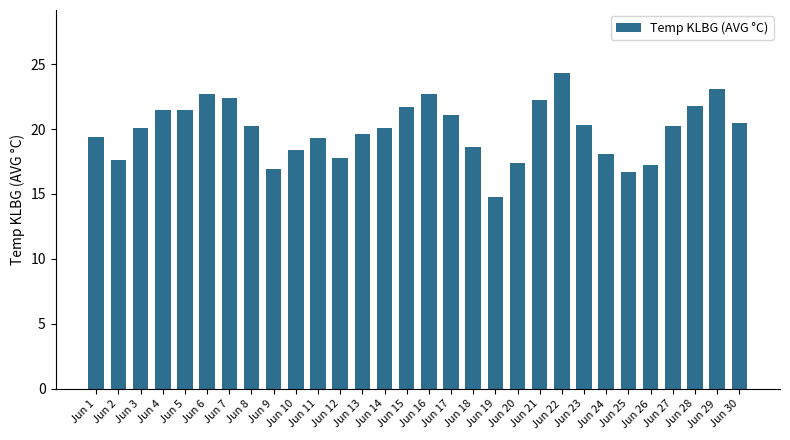

What is the sum of all values?

598.2